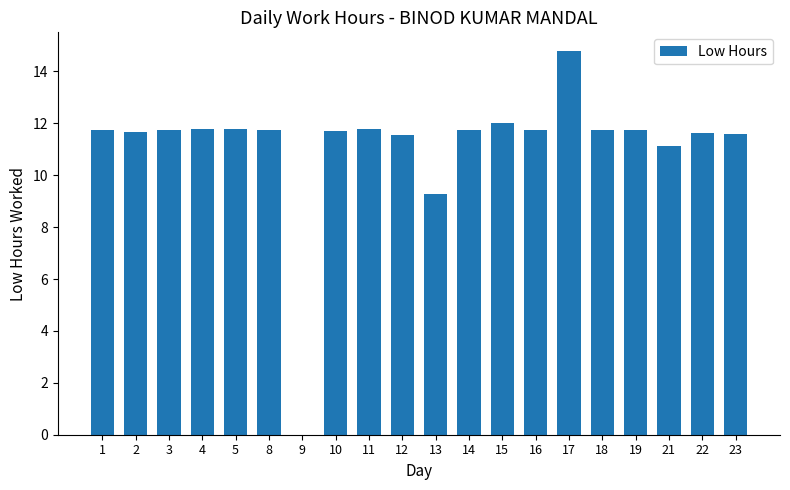

Where is the data nearest to the value 7?

13